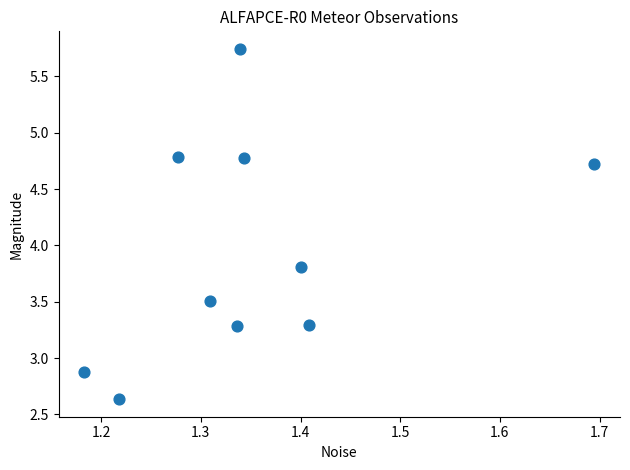

What Y value in the scatter plot is closest to 4?

3.8